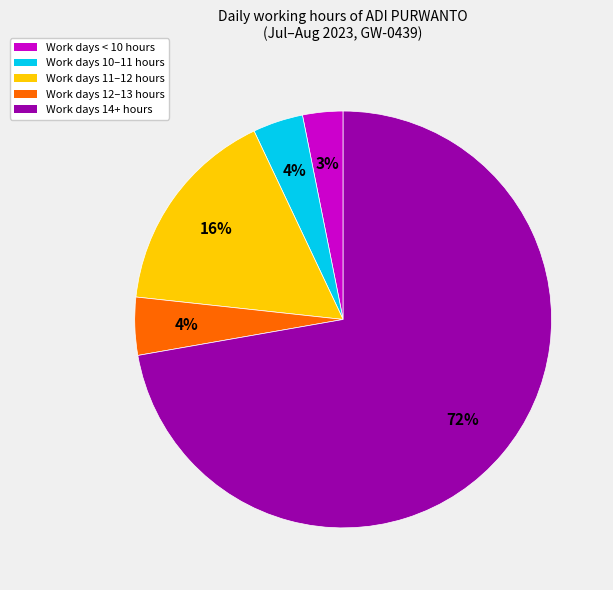

Does any single category account for the majority?

Yes